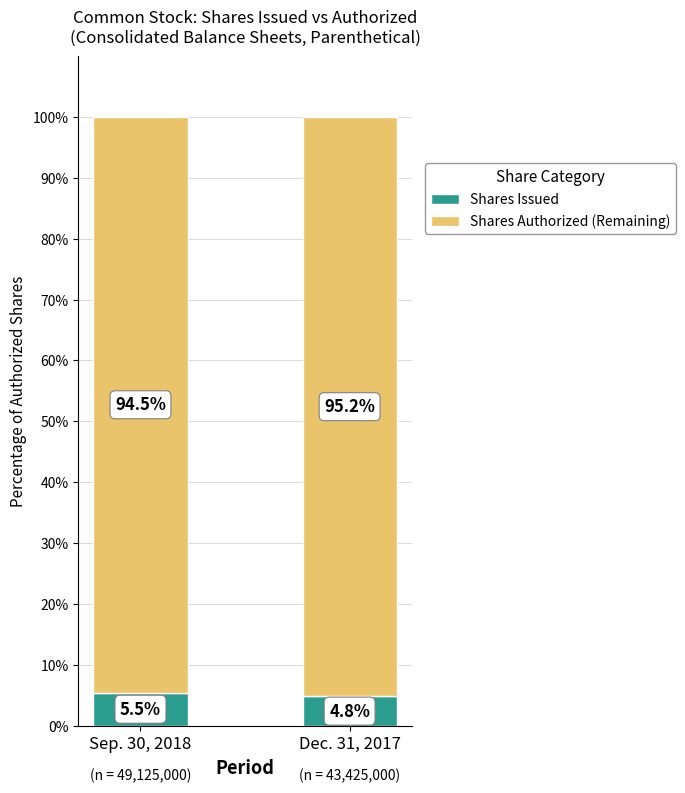

At which label does Shares Issued reach its minimum?

Dec. 31, 2017